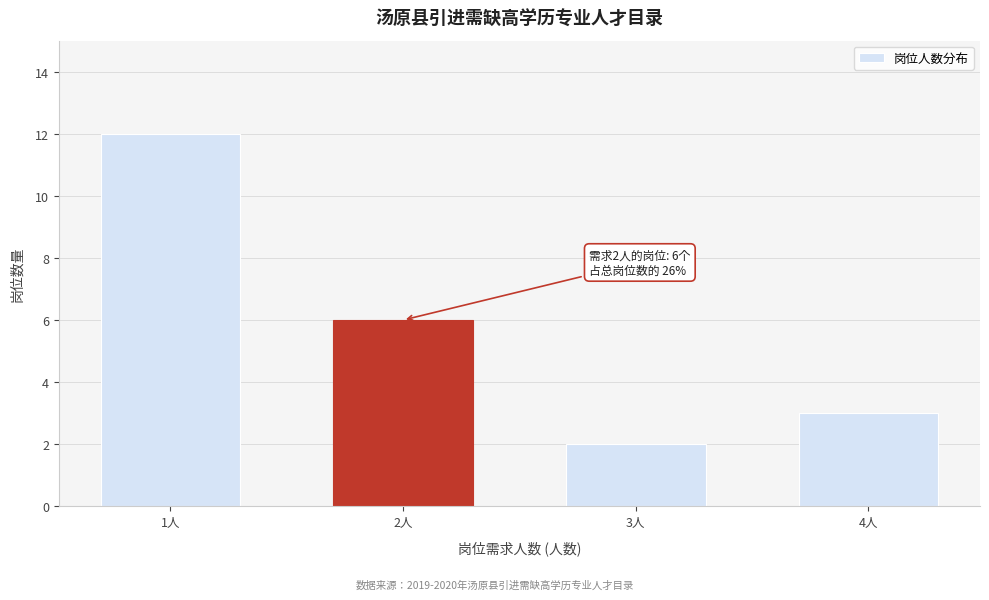

Reading left to right, extract all data points from this chart.

1人=12	2人=6	3人=2	4人=3